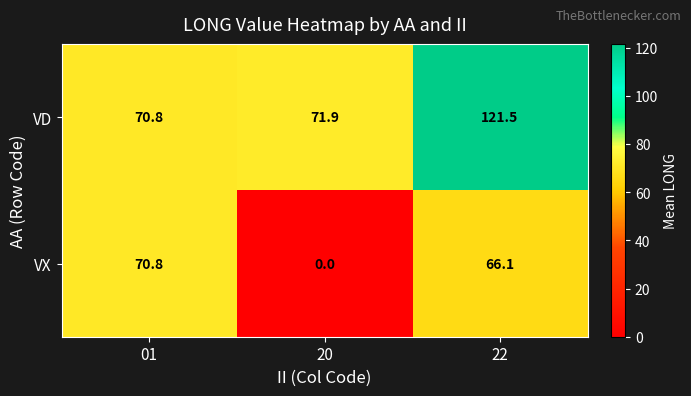

What is the minimum value for VD?

70.8